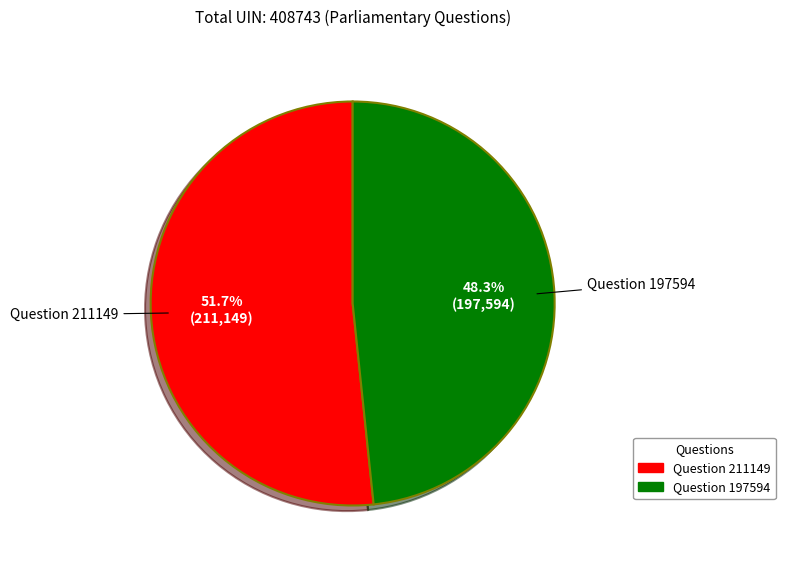

To the nearest percent, what percentage of the pie is Question 197594?

48%